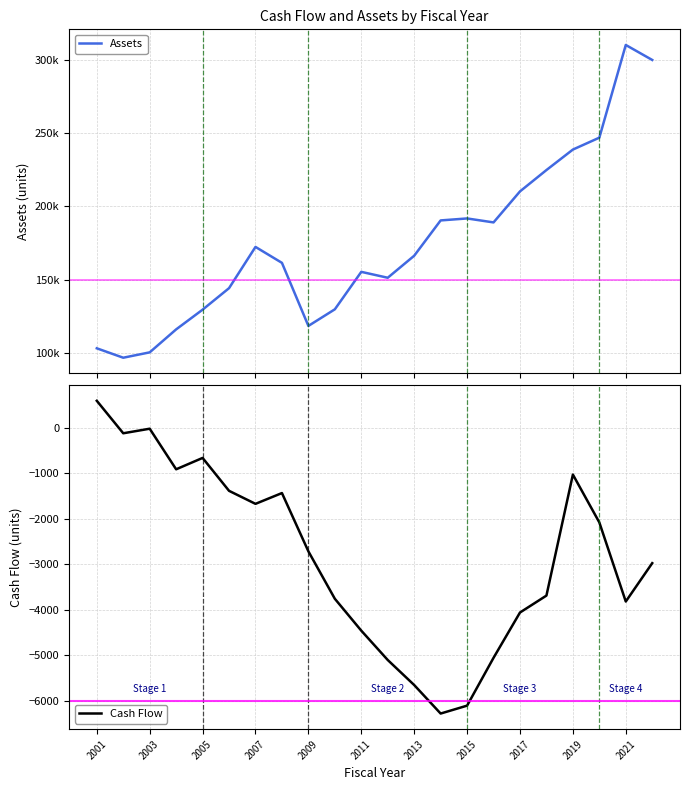

Which series has the largest total across all categories?

Assets